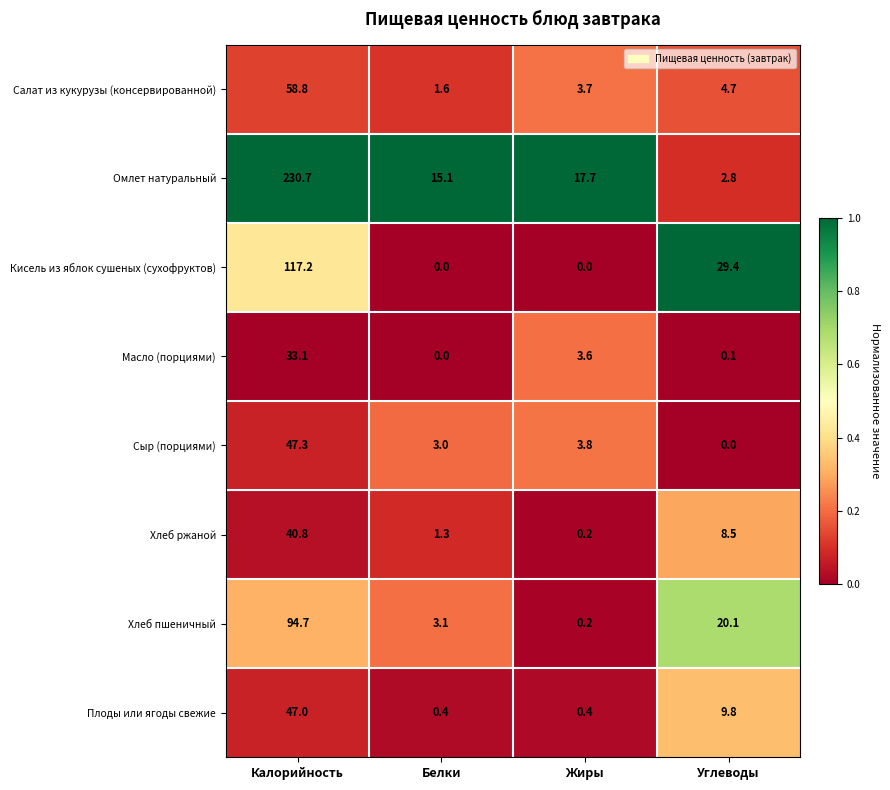

List the series in order of their peak value, lowest first.

Масло (порциями), Хлеб ржаной, Плоды или ягоды свежие, Сыр (порциями), Салат из кукурузы (консервированной), Хлеб пшеничный, Кисель из яблок сушеных (сухофруктов), Омлет натуральный